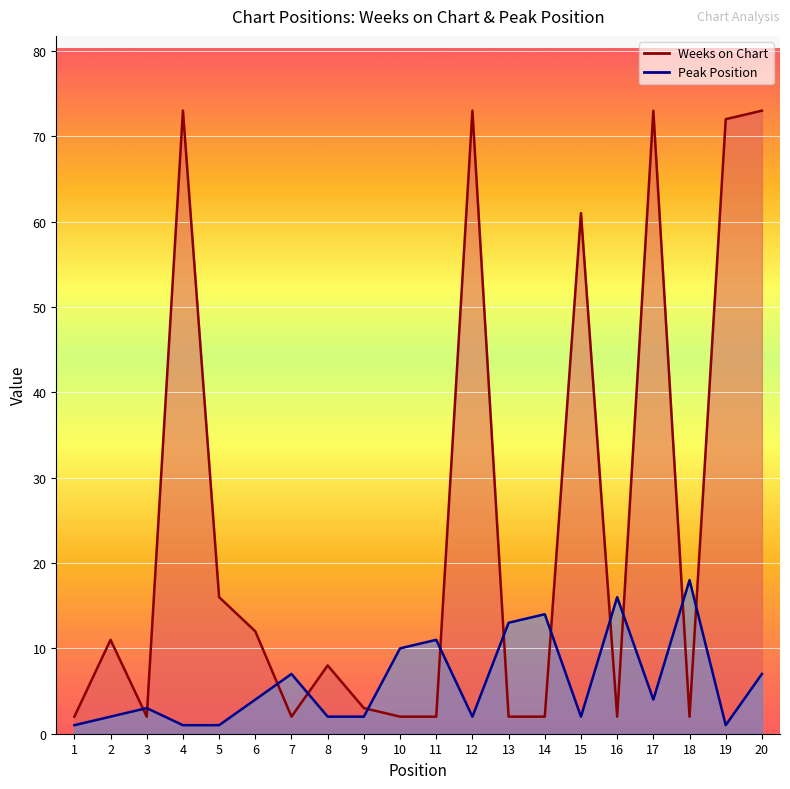

What is the smallest value displayed?

1